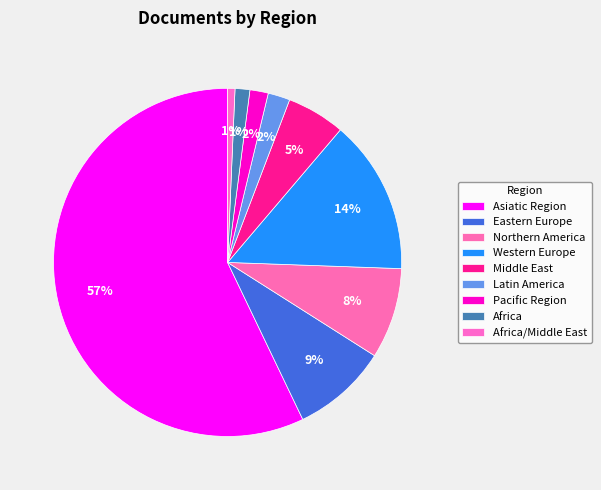

How many segments does this pie chart have?

9